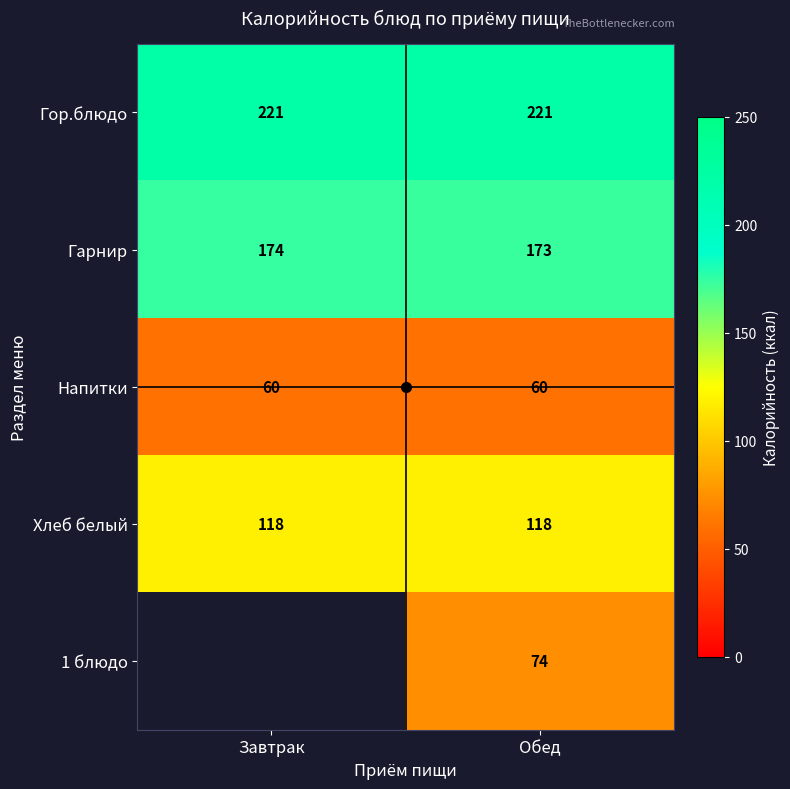

What is the average value of the Напитки series?

60.0